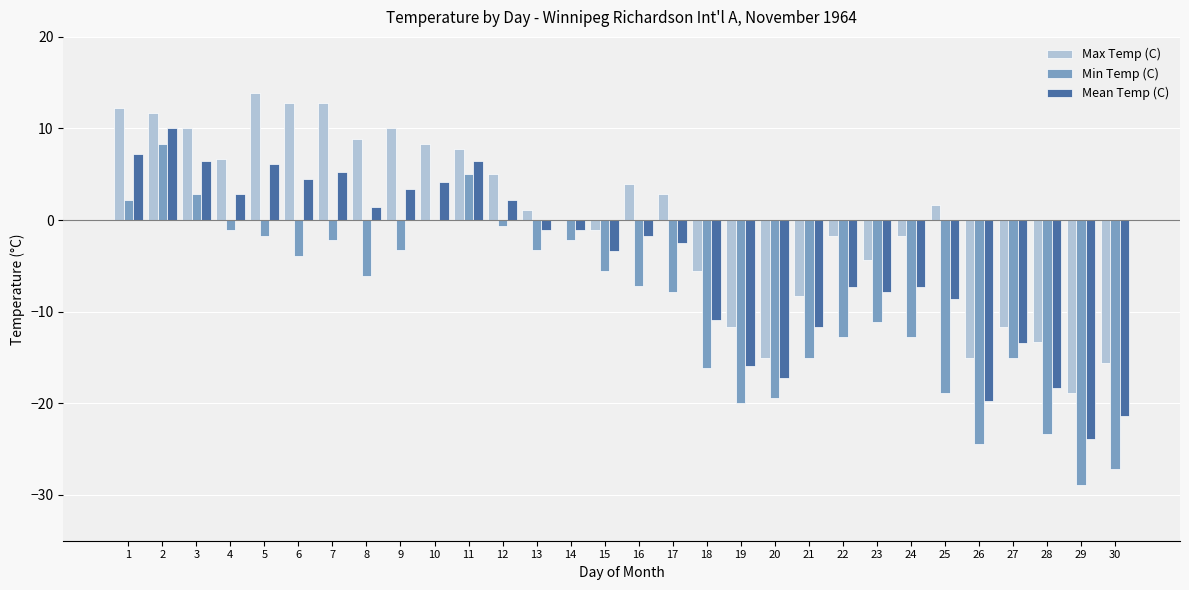

The value of Mean Temp (C) at 3 is 6.4. True or false?

True